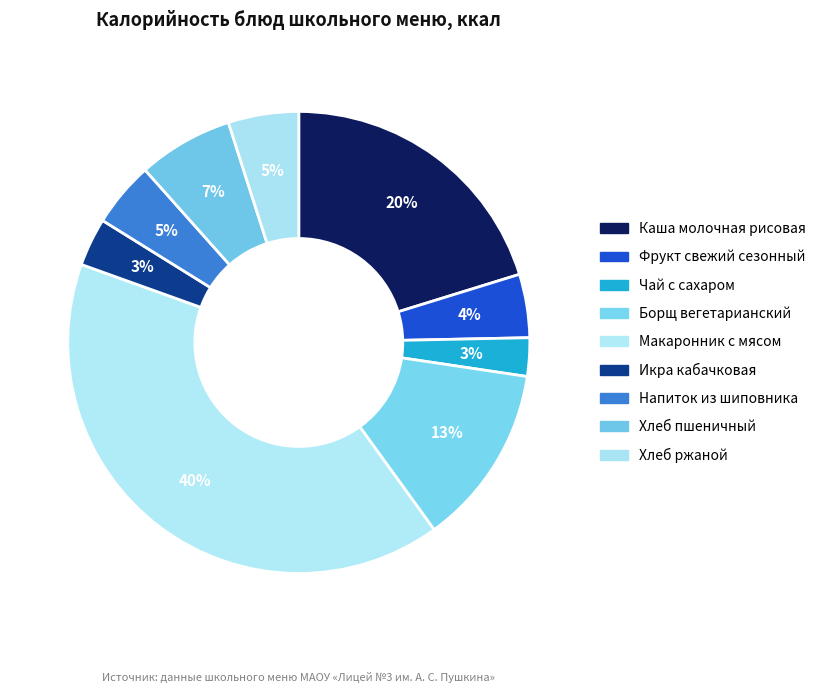

Which category has the biggest portion of the pie?

Макаронник с мясом